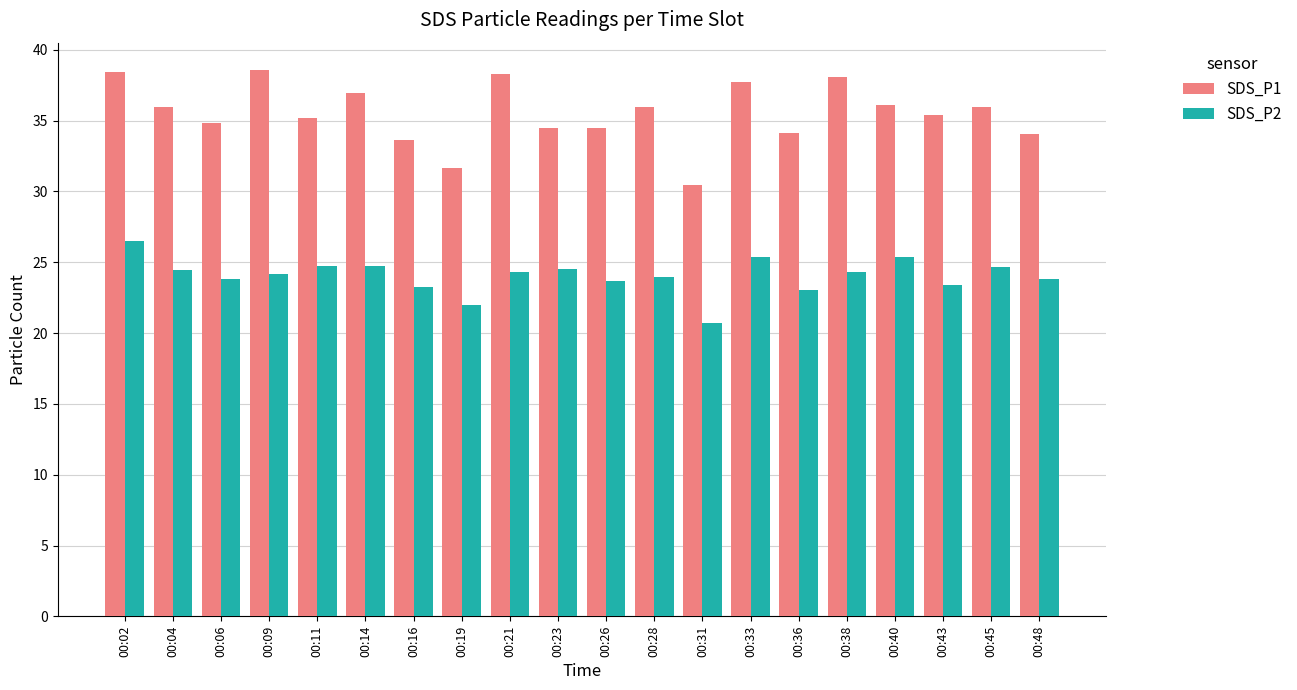

Are the bars horizontal?

No